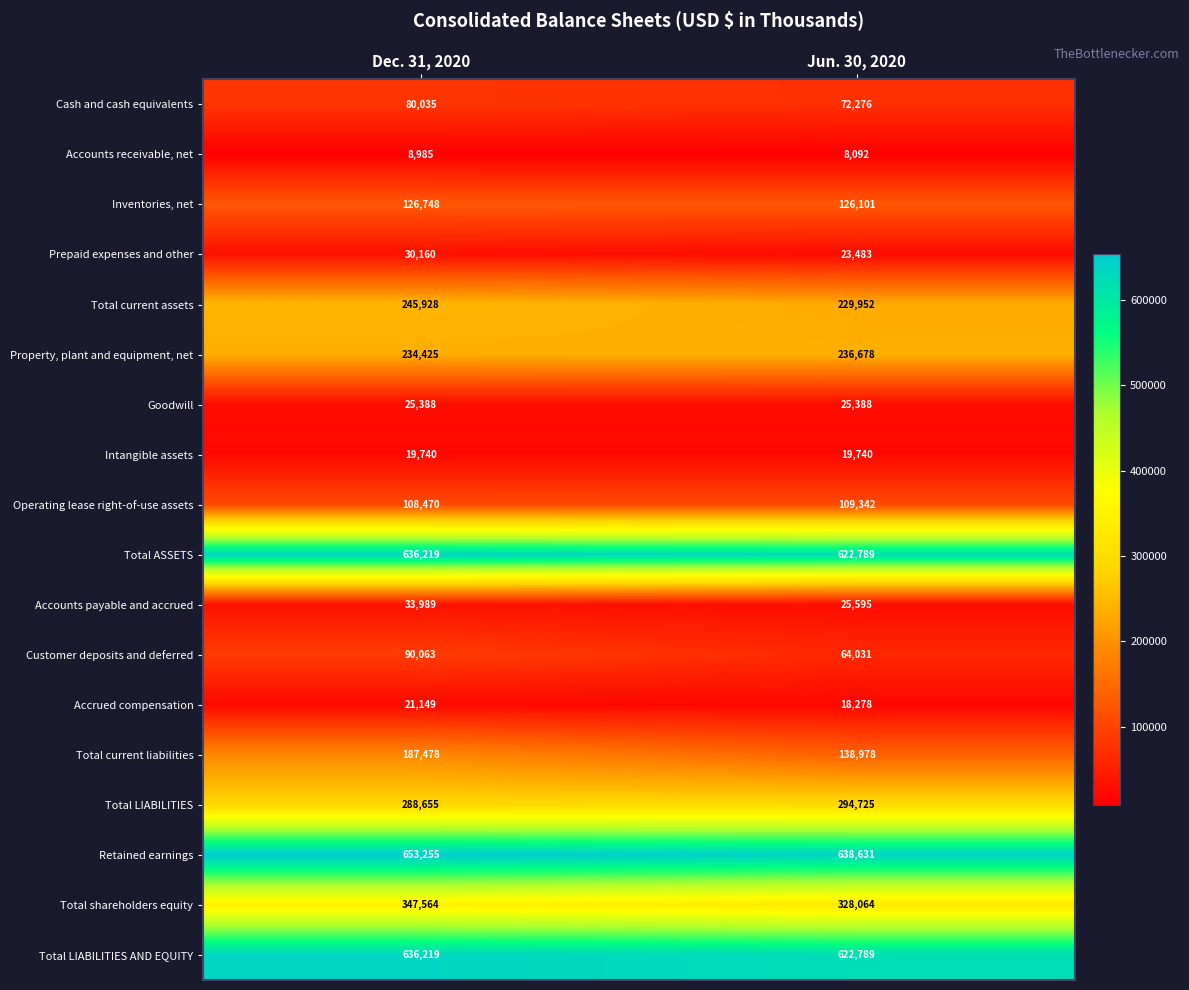

What is the difference between the highest and lowest values at Jun. 30, 2020?

630539